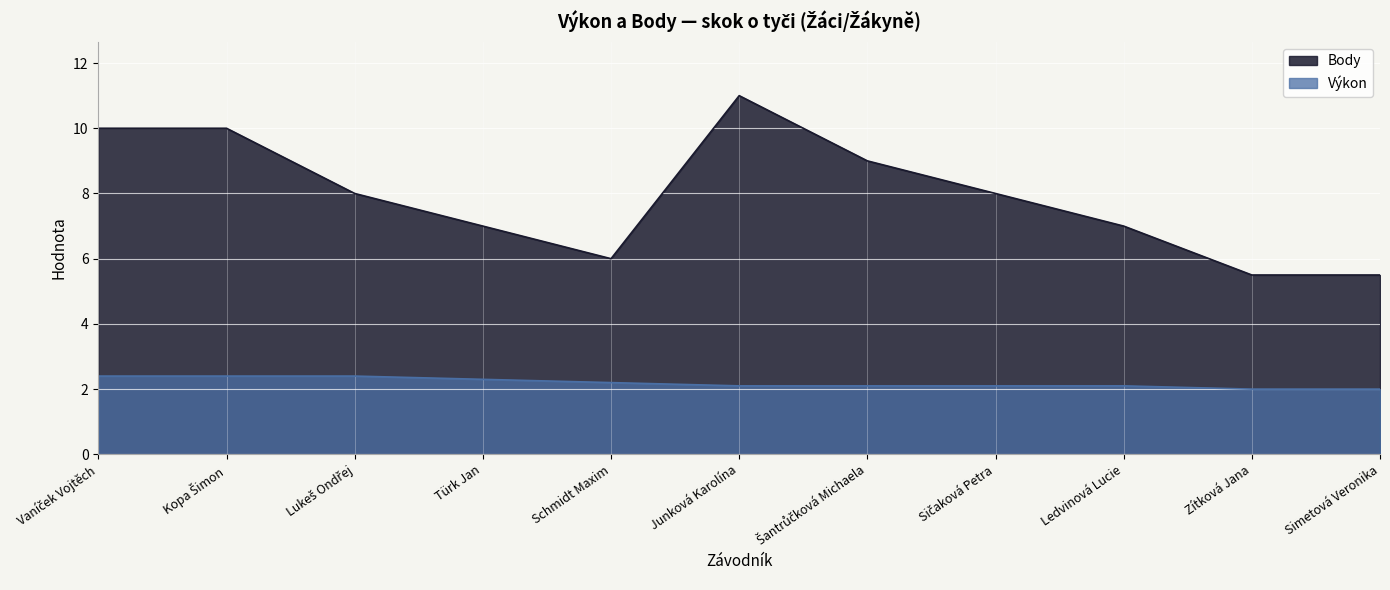

What is the lowest value of the Výkon series?

2.0